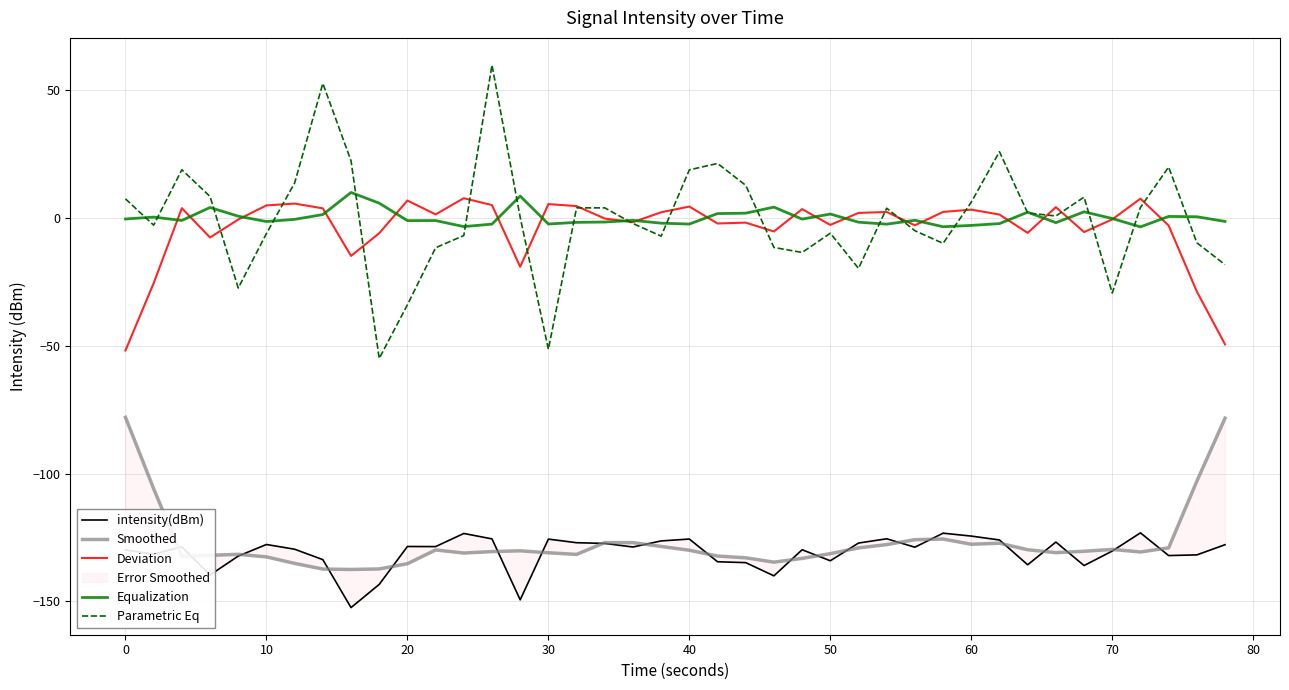

List the series in order of their peak value, lowest first.

intensity(dBm), Smoothed, Deviation, Equalization, Parametric Eq